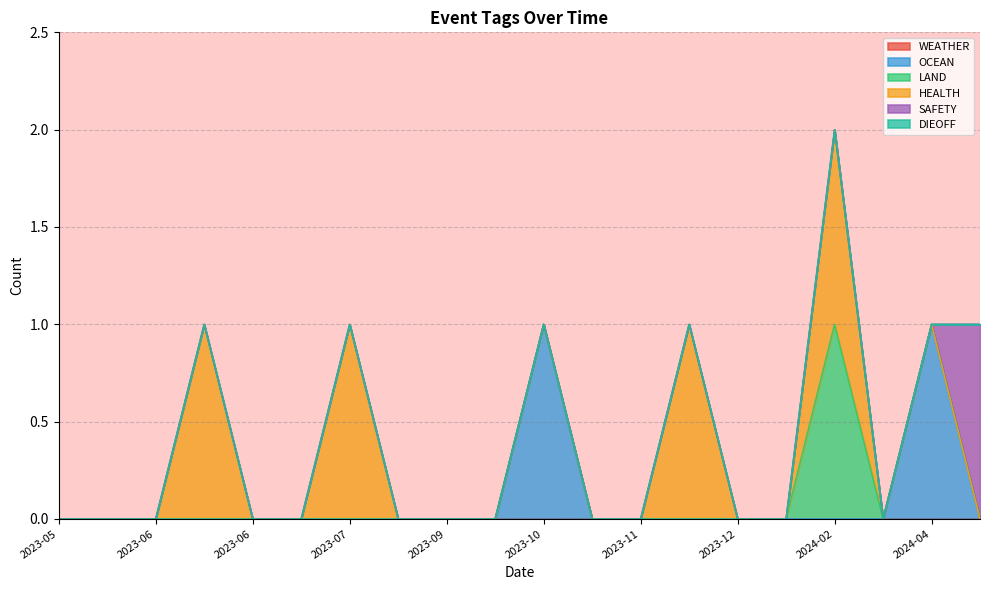

What is the total value across all series at 2023-10-07?

1